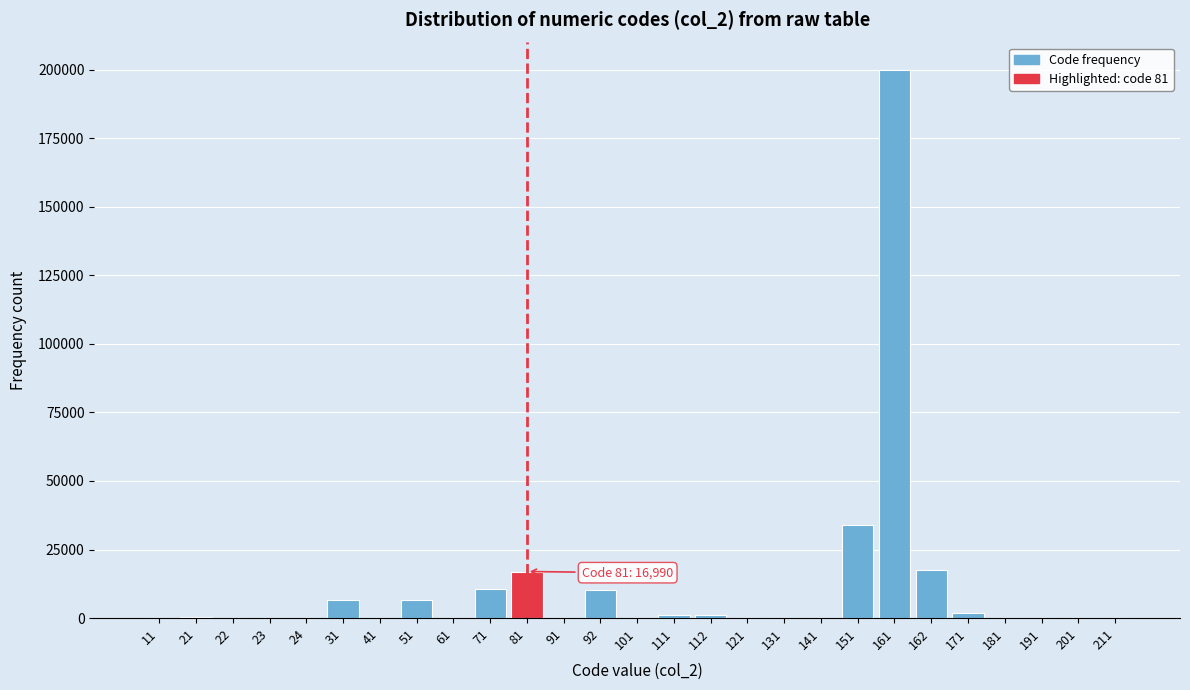

What is the sum of all values?

307210